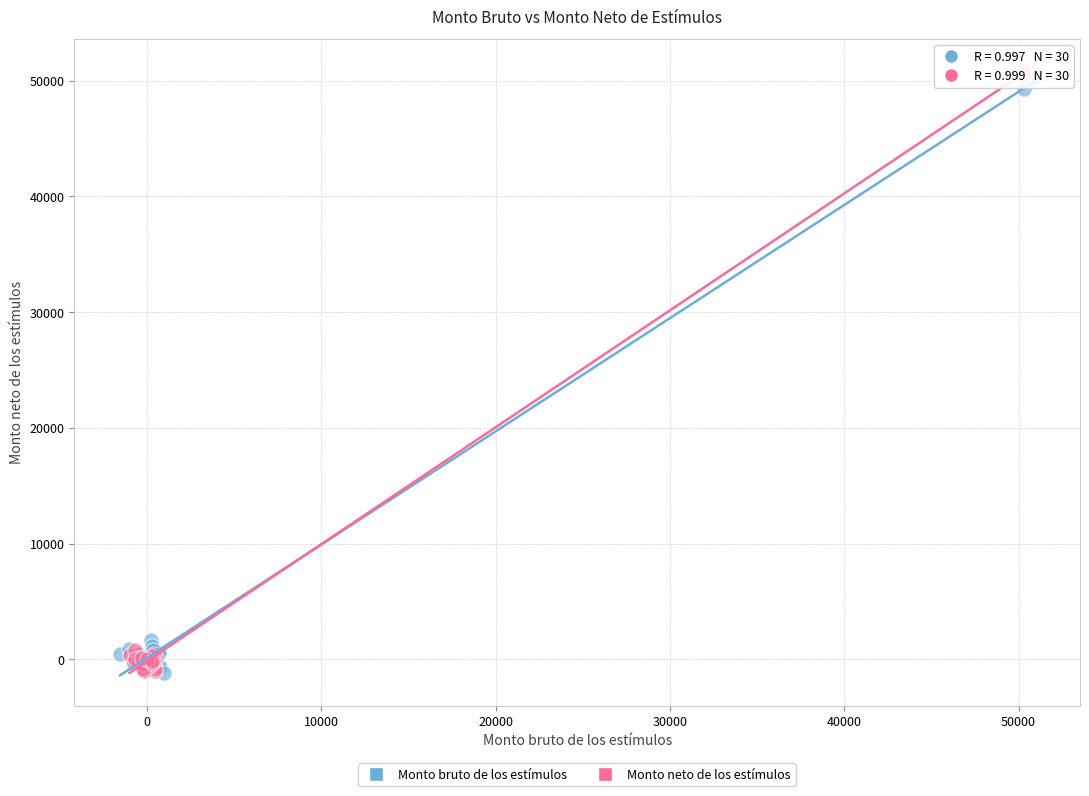

Which series has the largest Y range (max minus min)?

Monto neto de los estímulos